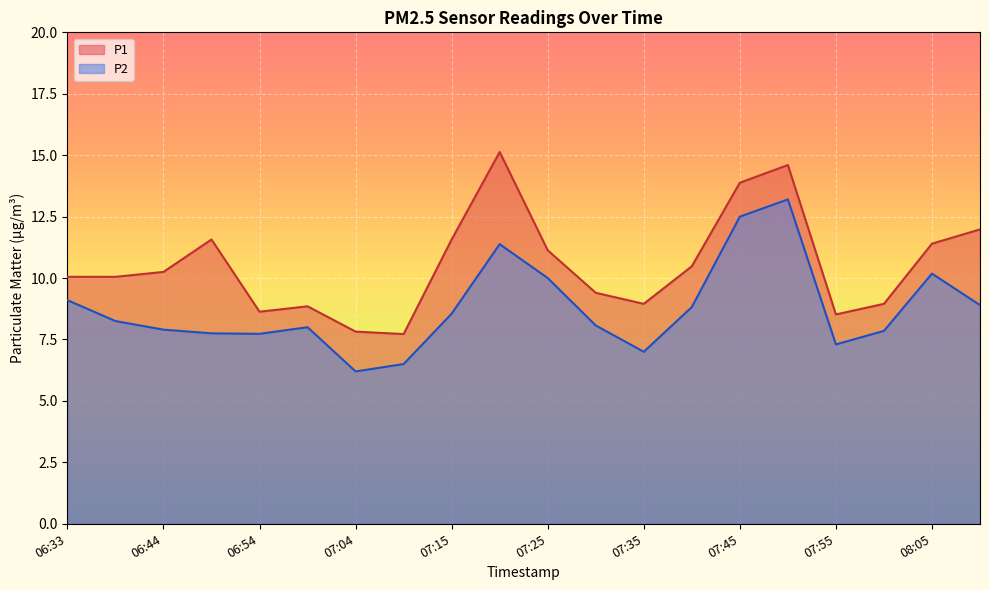

How many interior local peaks does the P1 series have?

4